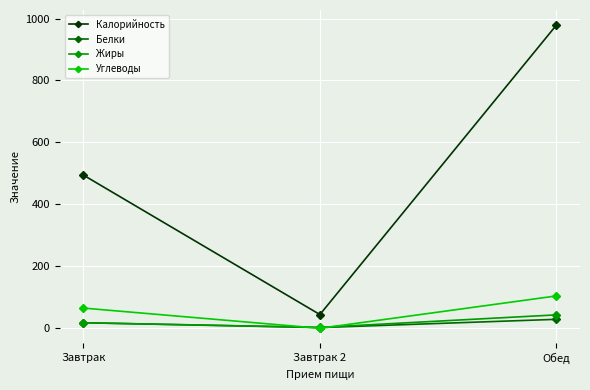

What are all the series names shown in the legend?

Калорийность, Белки, Жиры, Углеводы